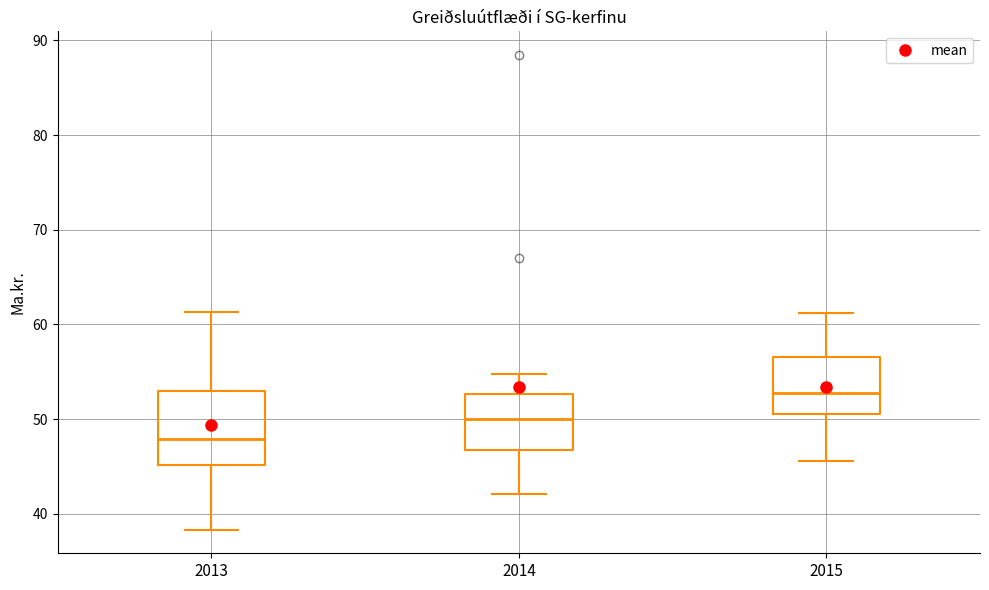

Reading left to right, transcribe this box plot: for each box, give where its median line is, the range the box spans, and where its two whiskers end, as read against the y-axis. The values are not printed on the chart, so give them approximately, as read against the axis.

2013: median 48, box 45 to 53, whiskers 38 to 61
2014: median 50, box 47 to 53, whiskers 42 to 55
2015: median 53, box 51 to 57, whiskers 46 to 61